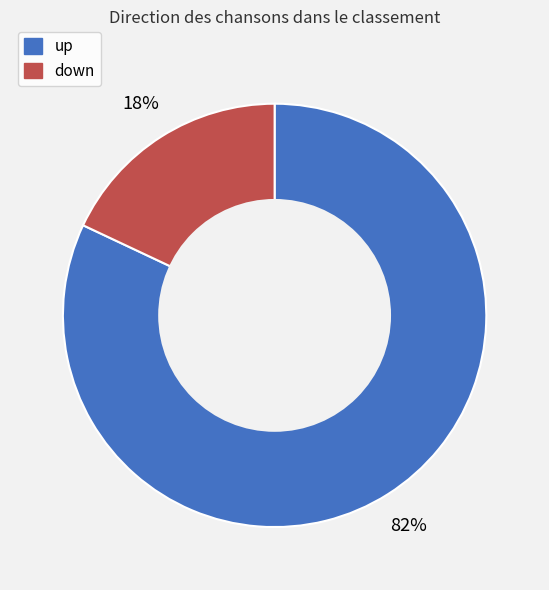

To the nearest percent, what is the difference between the largest and smallest slice percentages?

64%